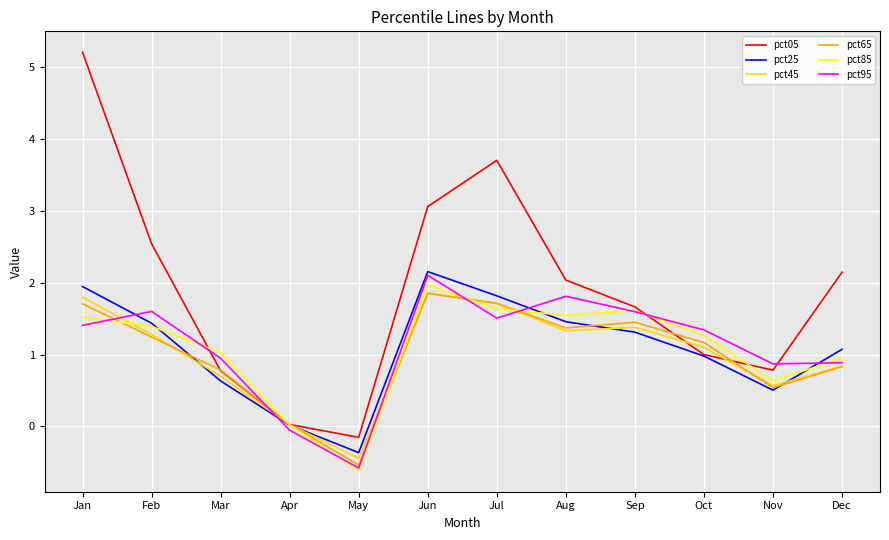

Is it true that pct85 equals 2.0 at Jun?

True